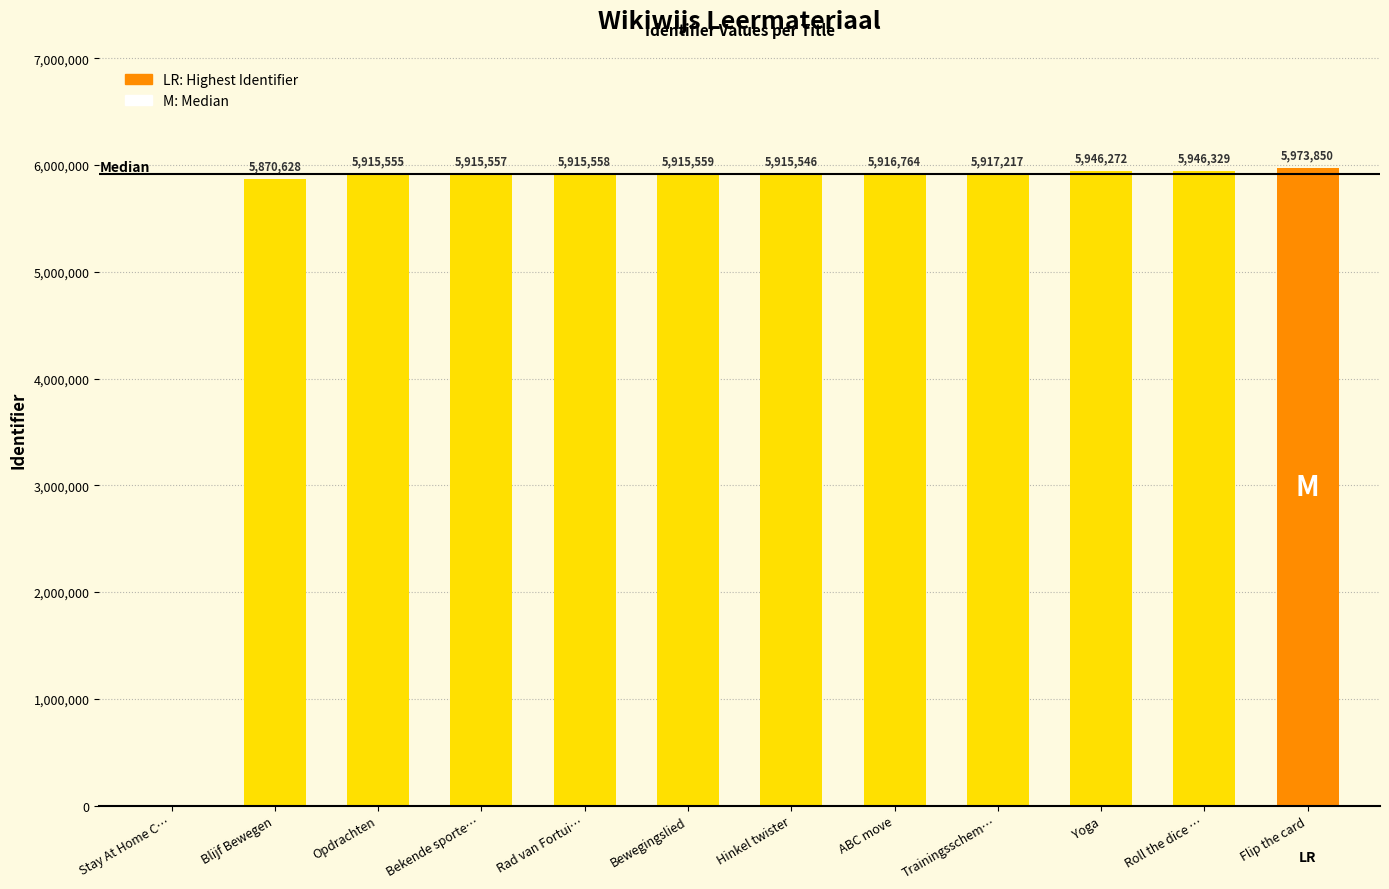

The value at Bekende sporte… is 5915557. True or false?

True